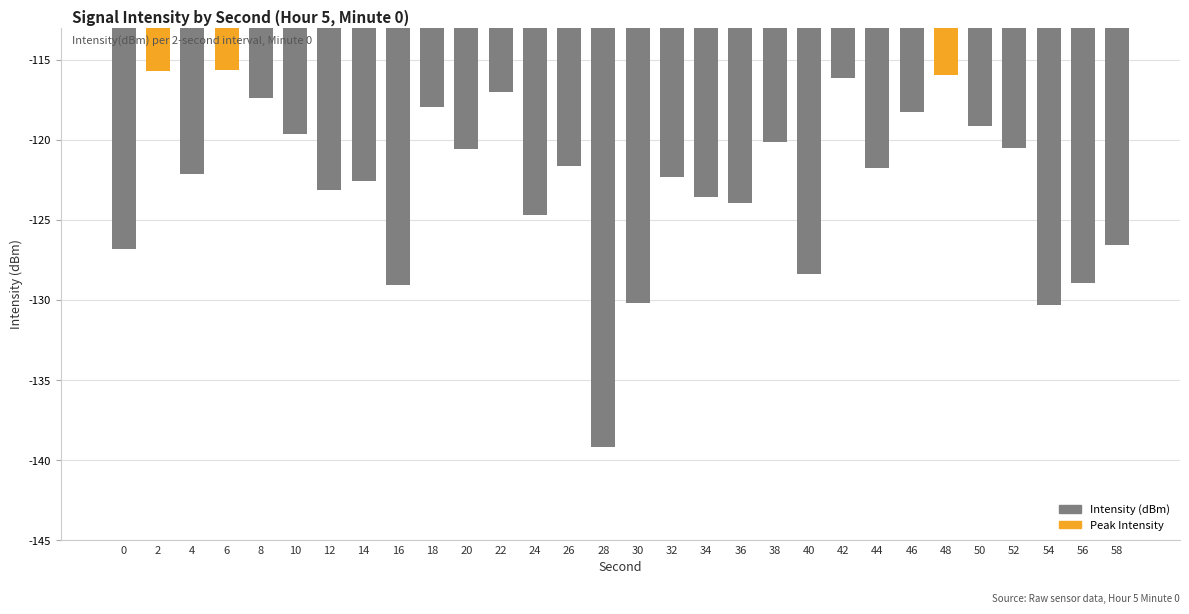

What value does the data have at 2?

-115.7